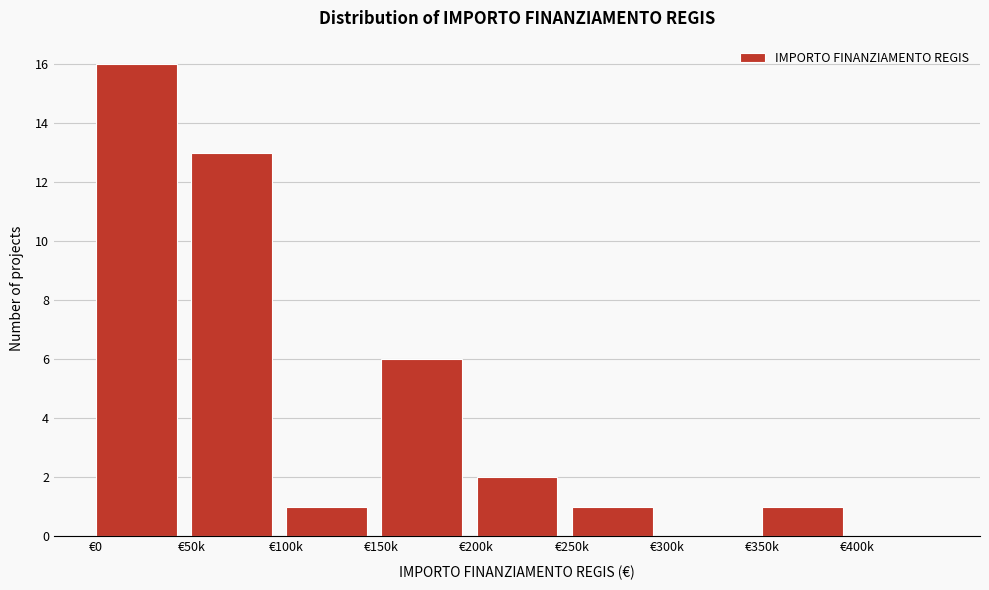

Reading left to right, what are all the values shown in this chart?

€0=16	€50k=13	€100k=1	€150k=6	€200k=2	€250k=1	€300k=0	€350k=1	€400k=0